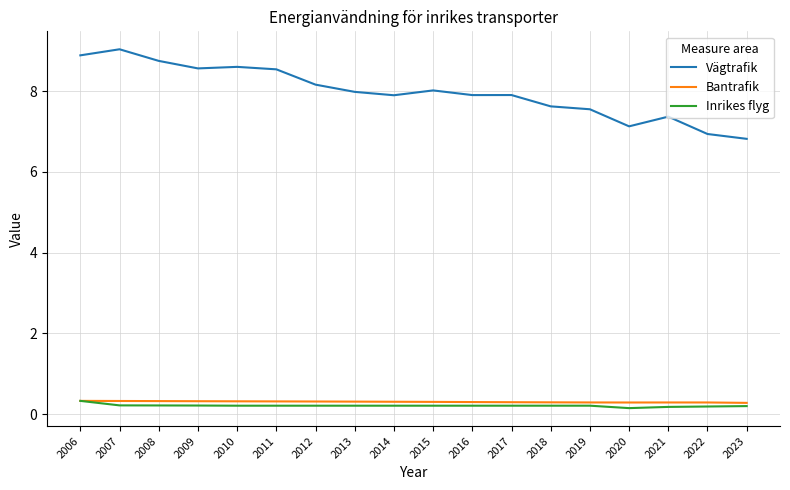

Read the Bantrafik value at 2015.

0.3